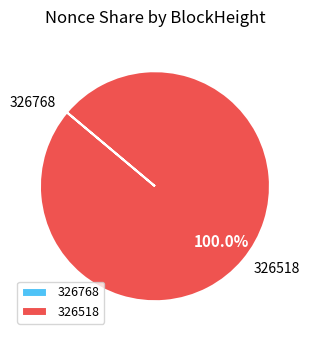

To the nearest percent, what is the difference between the largest and smallest slice percentages?

100%